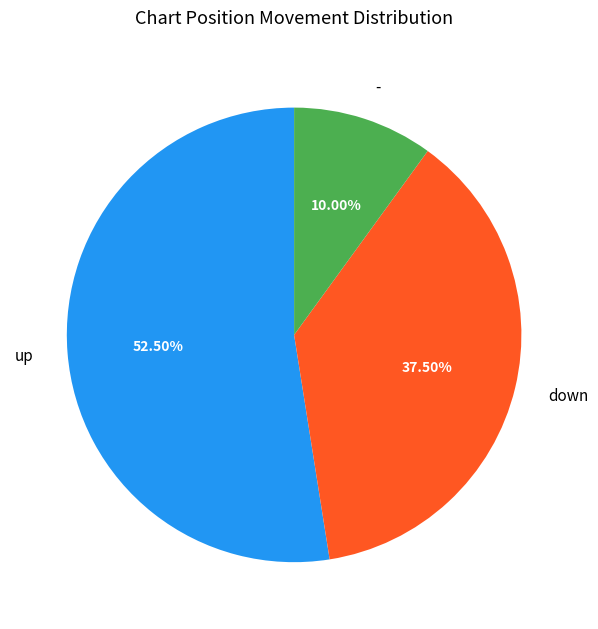

How many segments does this pie chart have?

3